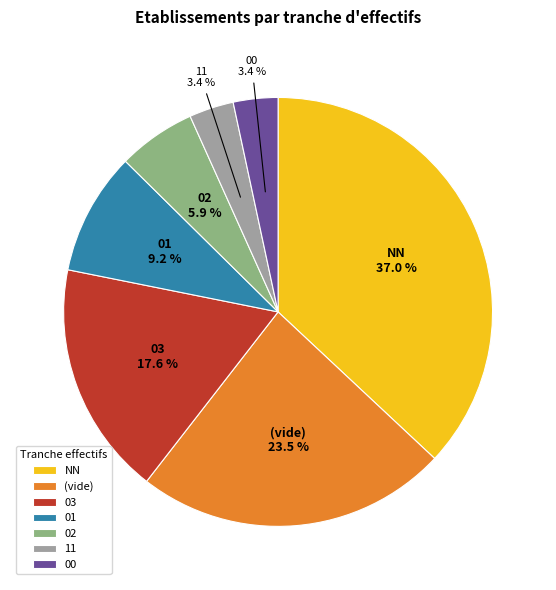

What is the largest slice in the pie chart?

NN